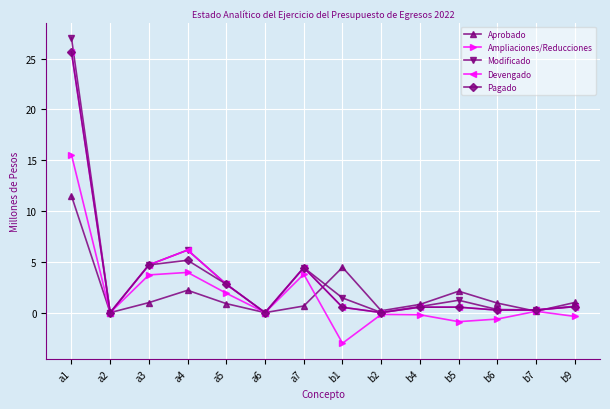

Is the value of Pagado at a7 greater than the value of Aprobado at a2?

Yes